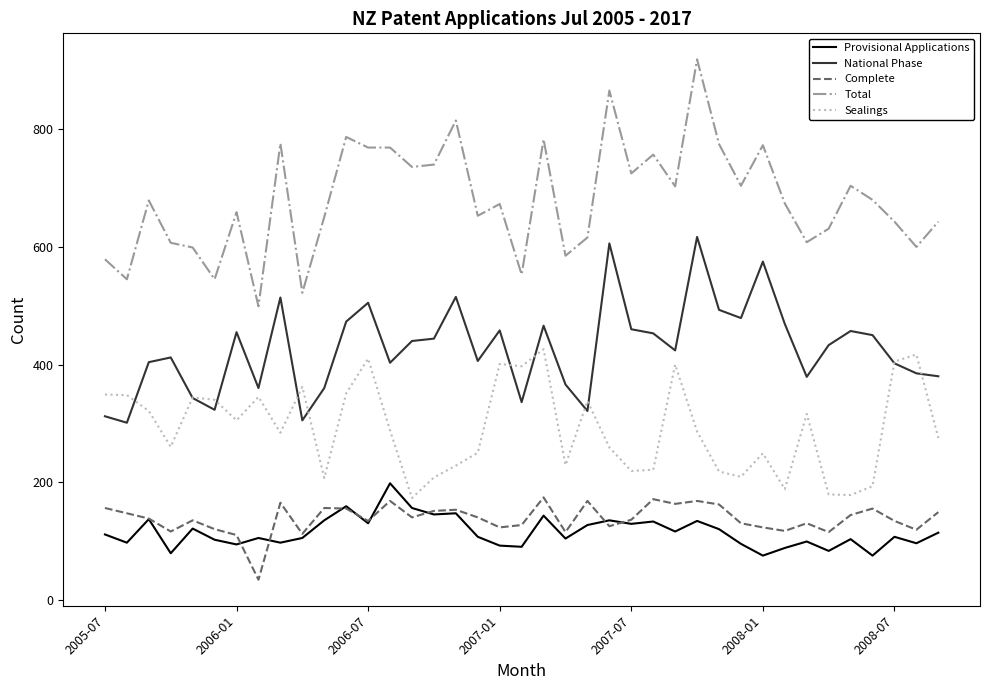

Does the chart display data point markers on the line(s)?

No